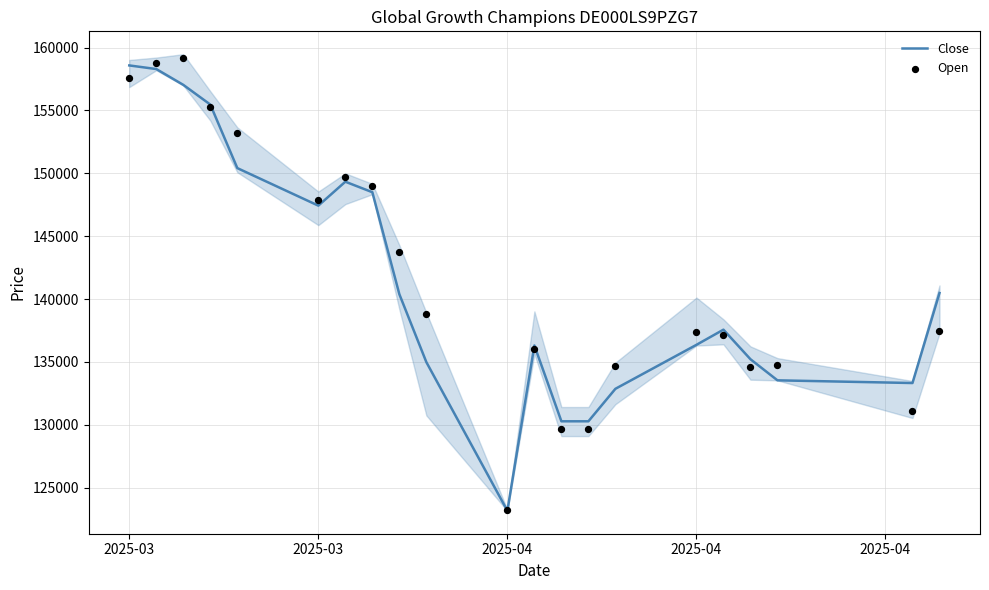

Which series reaches the minimum Y coordinate?

Close